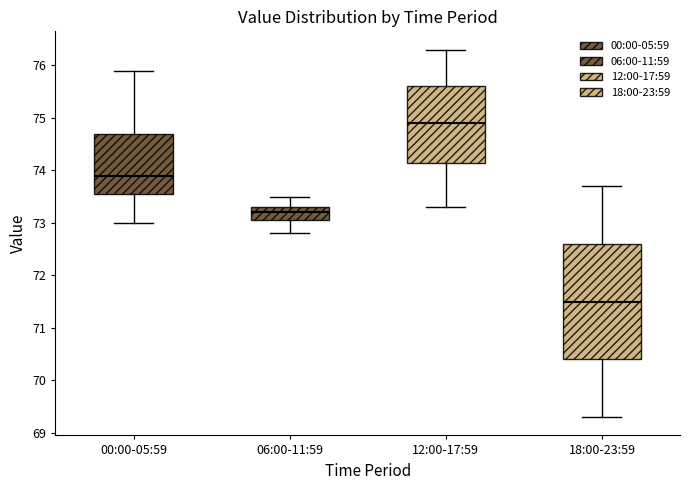

Where is the upper edge of the box for 12:00-17:59 on the y-axis? The values are not printed on the chart, so give them approximately, as read against the axis.

75.6